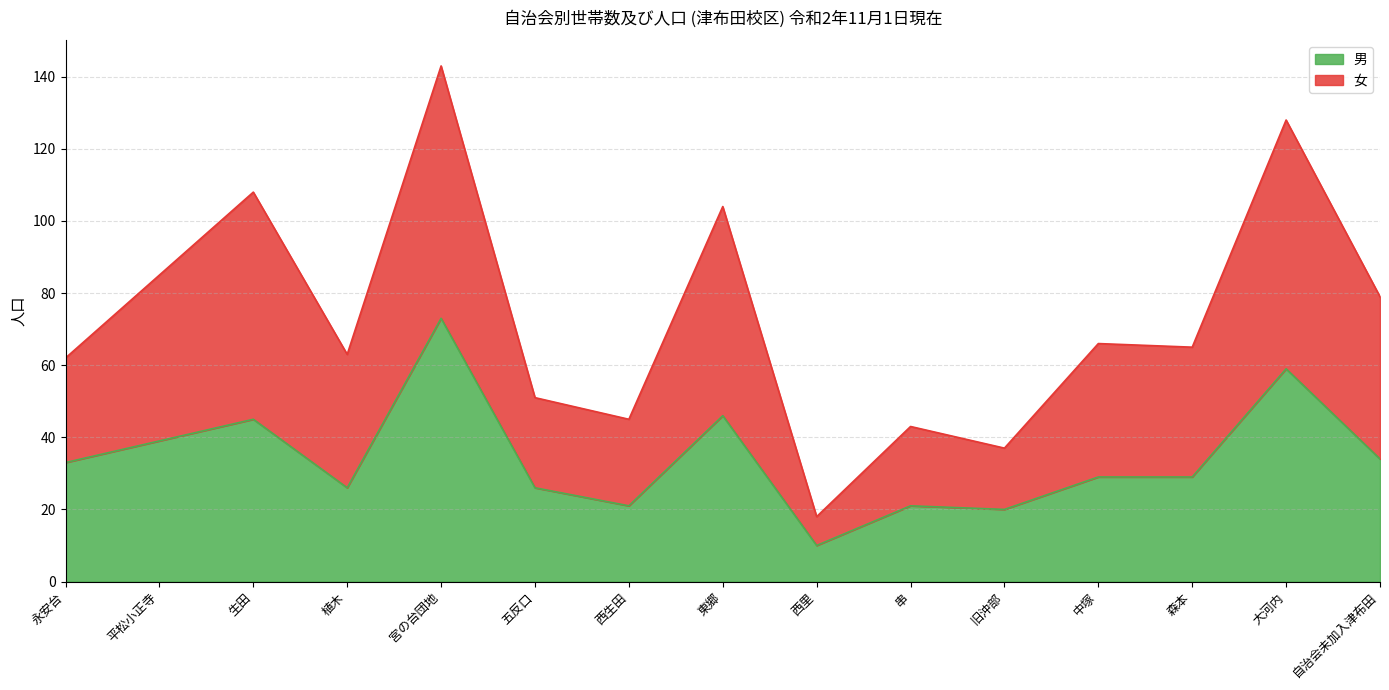

Is it true that 男 equals 10 at 西里?

True